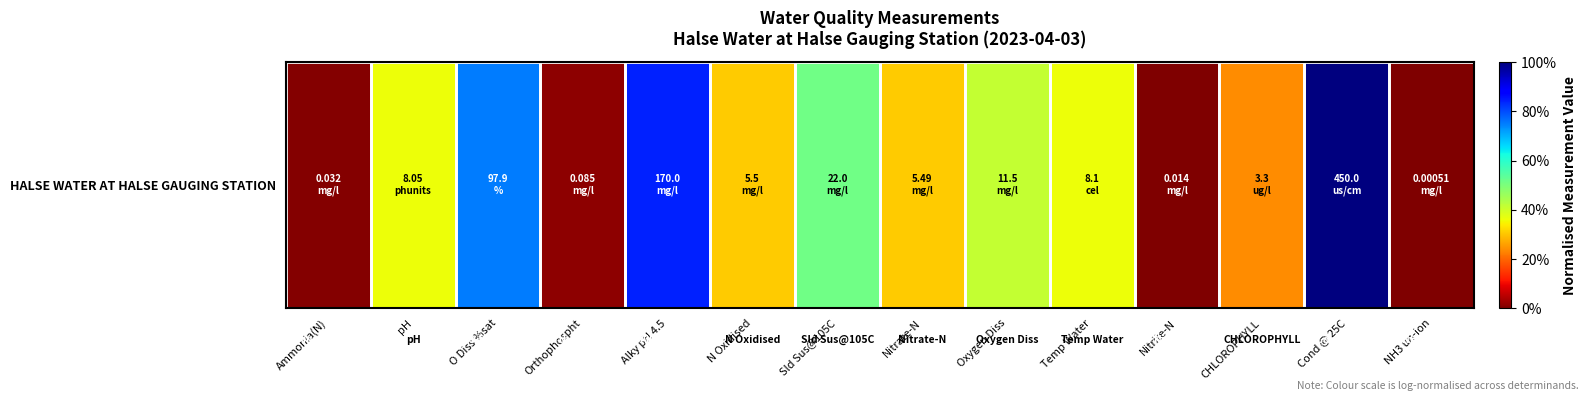

Rank the categories by value from lowest to highest.

NH3 un-ion, Nitrite-N, Ammonia(N), Orthophospht, CHLOROPHYLL, Nitrate-N, N Oxidised, pH, Temp Water, Oxygen Diss, Sld Sus@105C, O Diss %sat, Alky pH 4.5, Cond @ 25C